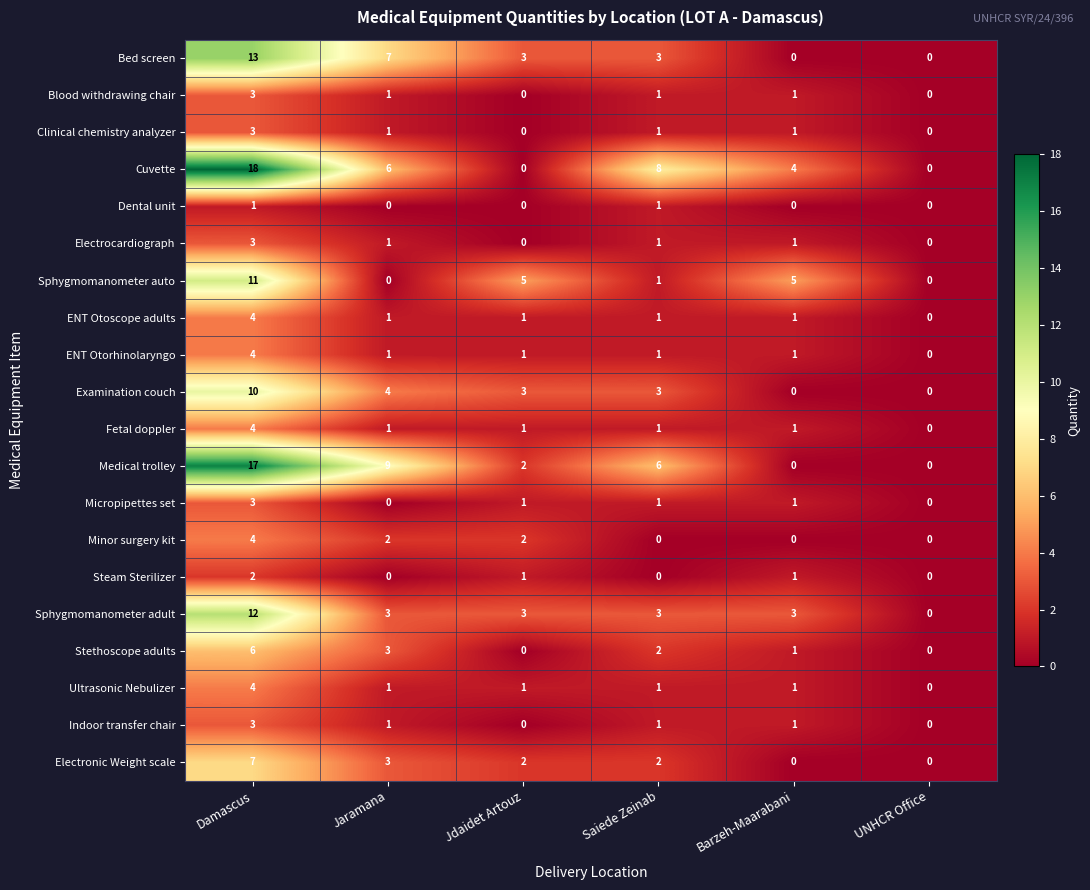

Which series has the widest spread of values?

Cuvette